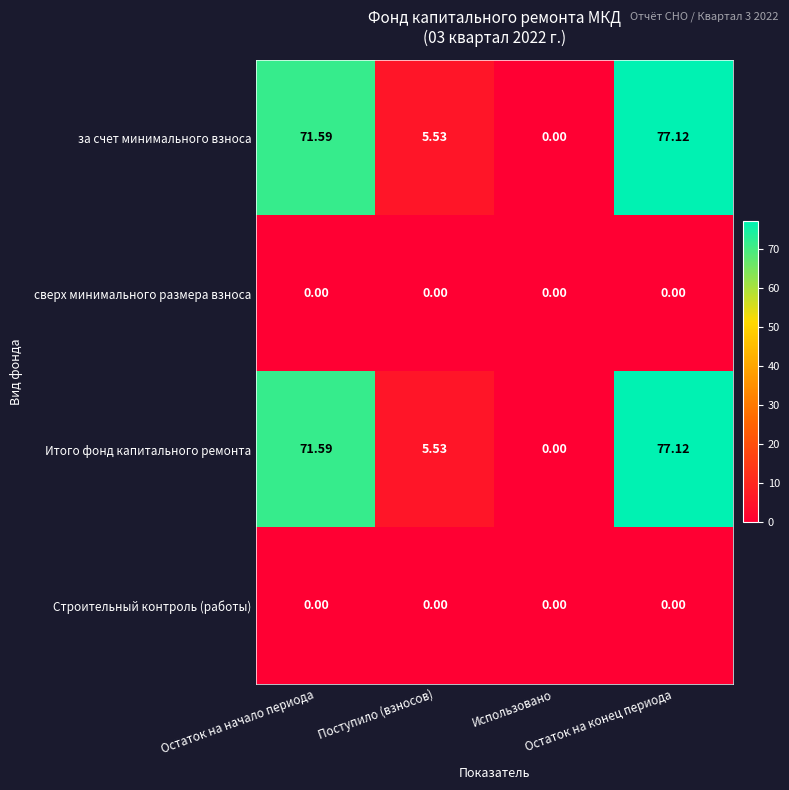

How many values in за счет минимального взноса are above zero?

3